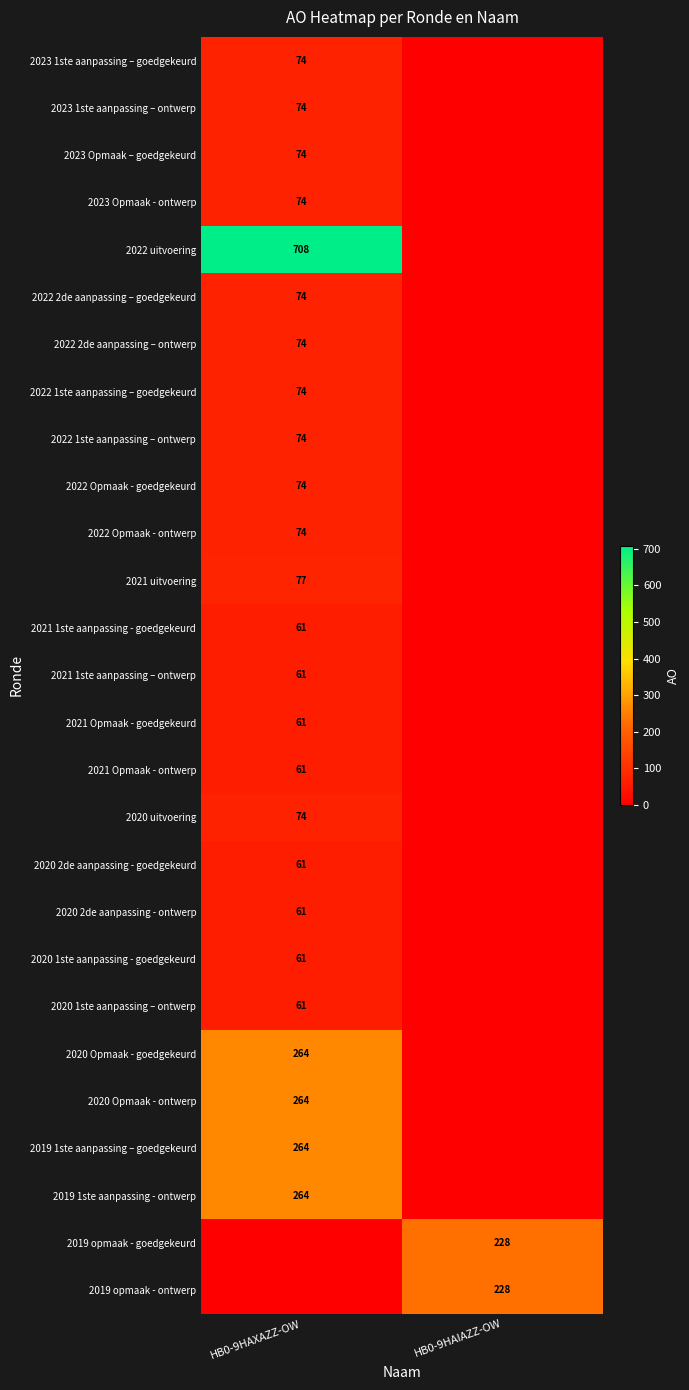

True or false: 2022 Opmaak - ontwerp has a value of 74 at HB0-9HAXAZZ-OW.

True